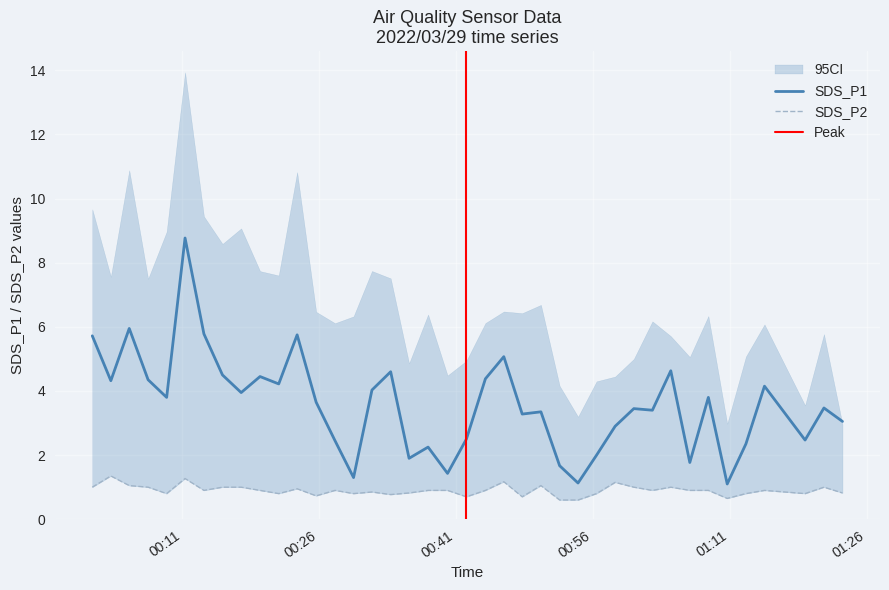

What is the lowest value of the SDS_P1 series?

1.1